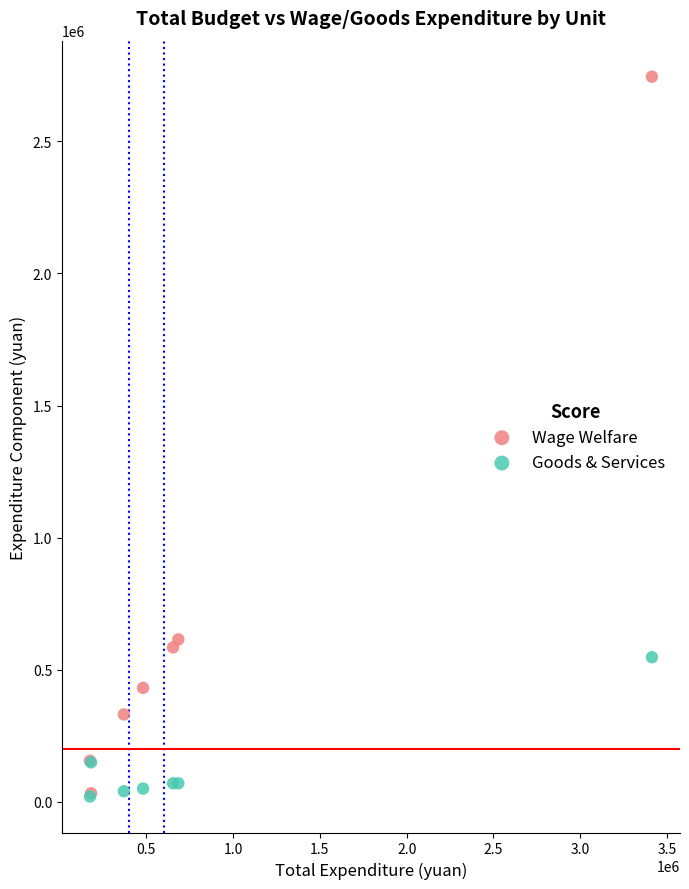

Which series has the largest Y range (max minus min)?

Wage Welfare